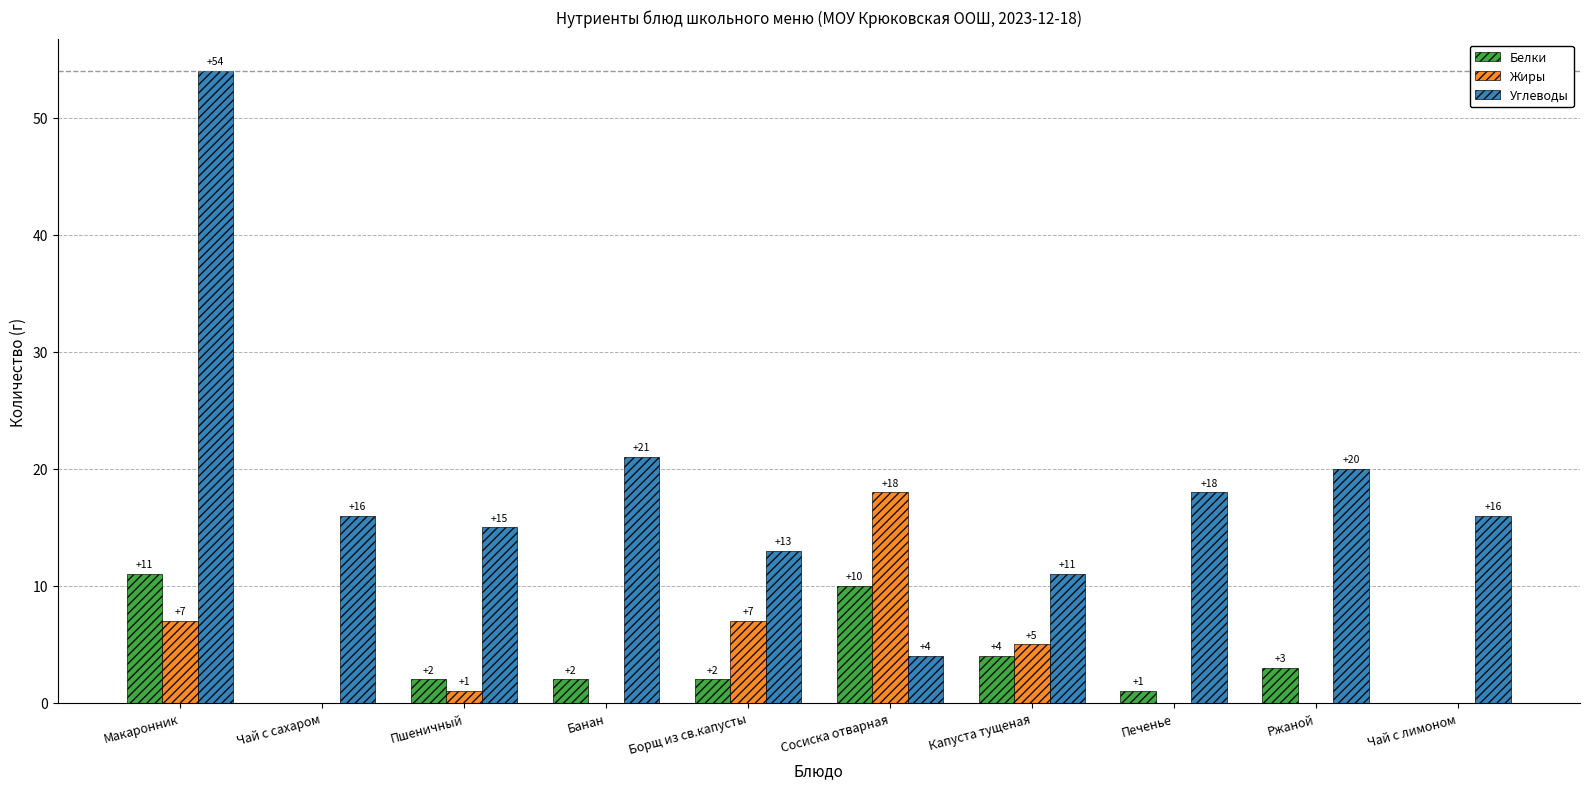

Reading left to right, extract all data points from this chart.

Белки: Макаронник=11	Чай с сахаром=0	Пшеничный=2	Банан=2	Борщ из св.капусты=2	Сосиска отварная=10	Капуста тущеная=4	Печенье=1	Ржаной=3	Чай с лимоном=0
Жиры: Макаронник=7	Чай с сахаром=0	Пшеничный=1	Банан=0	Борщ из св.капусты=7	Сосиска отварная=18	Капуста тущеная=5	Печенье=0	Ржаной=0	Чай с лимоном=0
Углеводы: Макаронник=54	Чай с сахаром=16	Пшеничный=15	Банан=21	Борщ из св.капусты=13	Сосиска отварная=4	Капуста тущеная=11	Печенье=18	Ржаной=20	Чай с лимоном=16